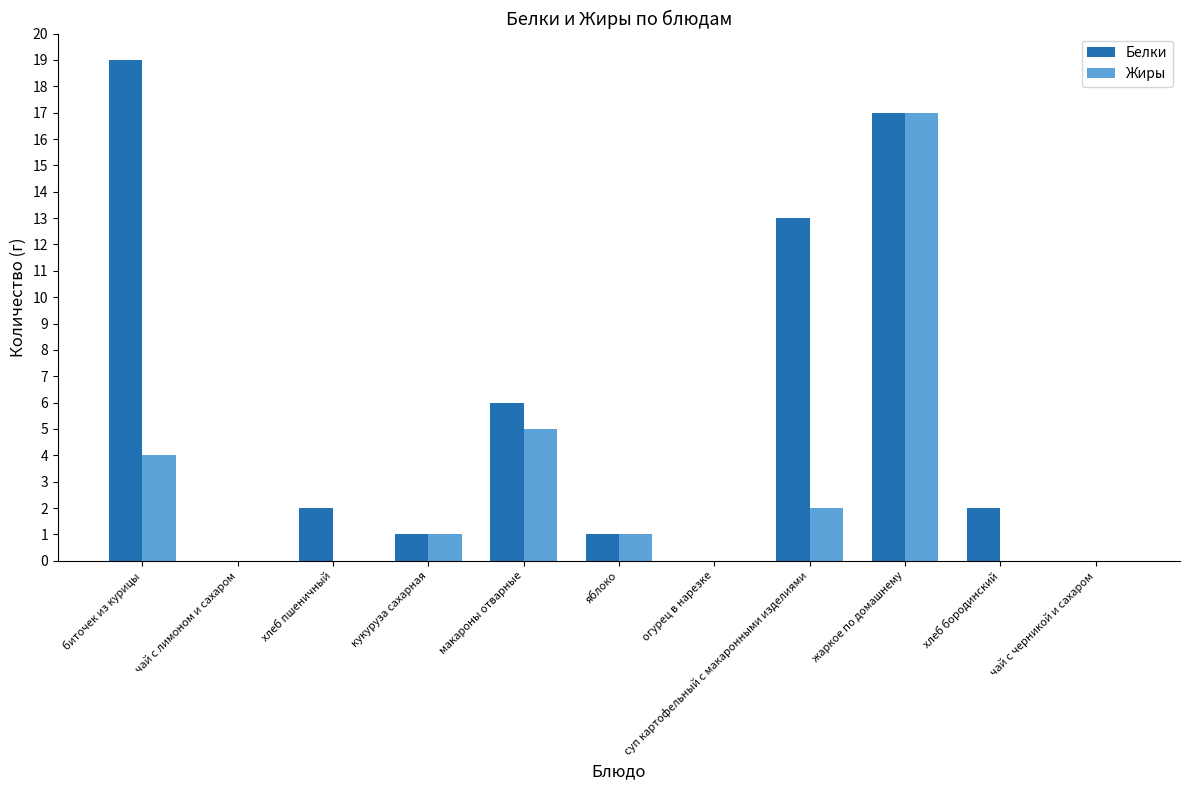

What is the highest value of the Жиры series?

17